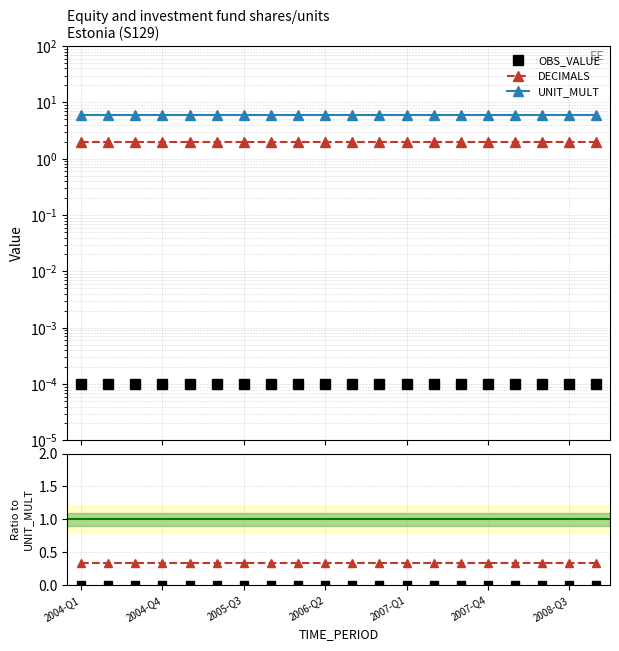

True or false: OBS_VALUE / UNIT_MULT and DECIMALS / UNIT_MULT intersect in this chart.

False